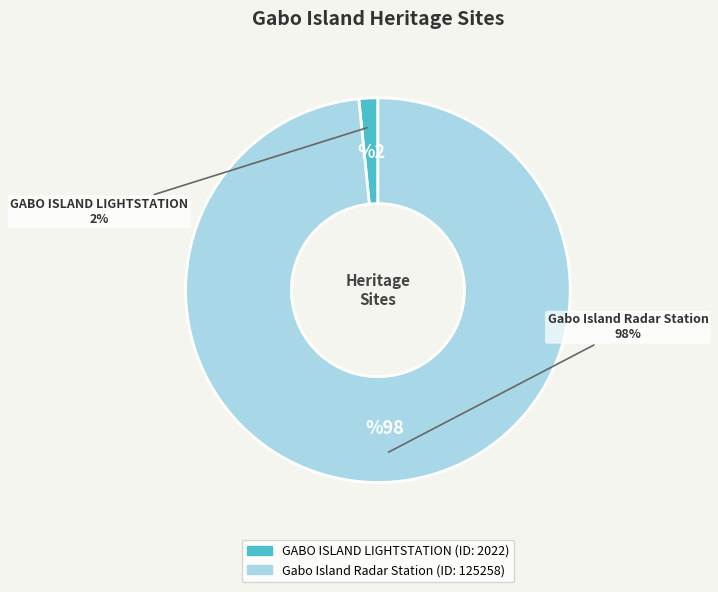

Is it true that Gabo Island Radar Station is 98% of the pie?

True